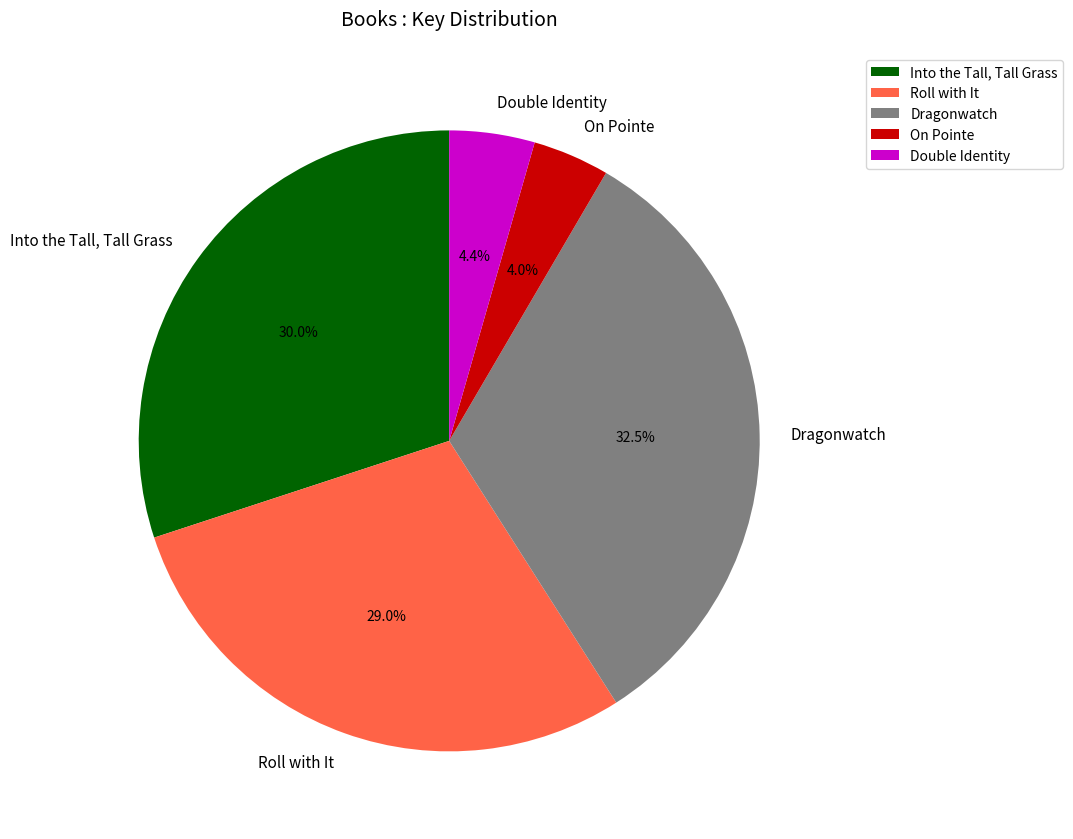

What portion of the pie excludes Double Identity?

95.6%